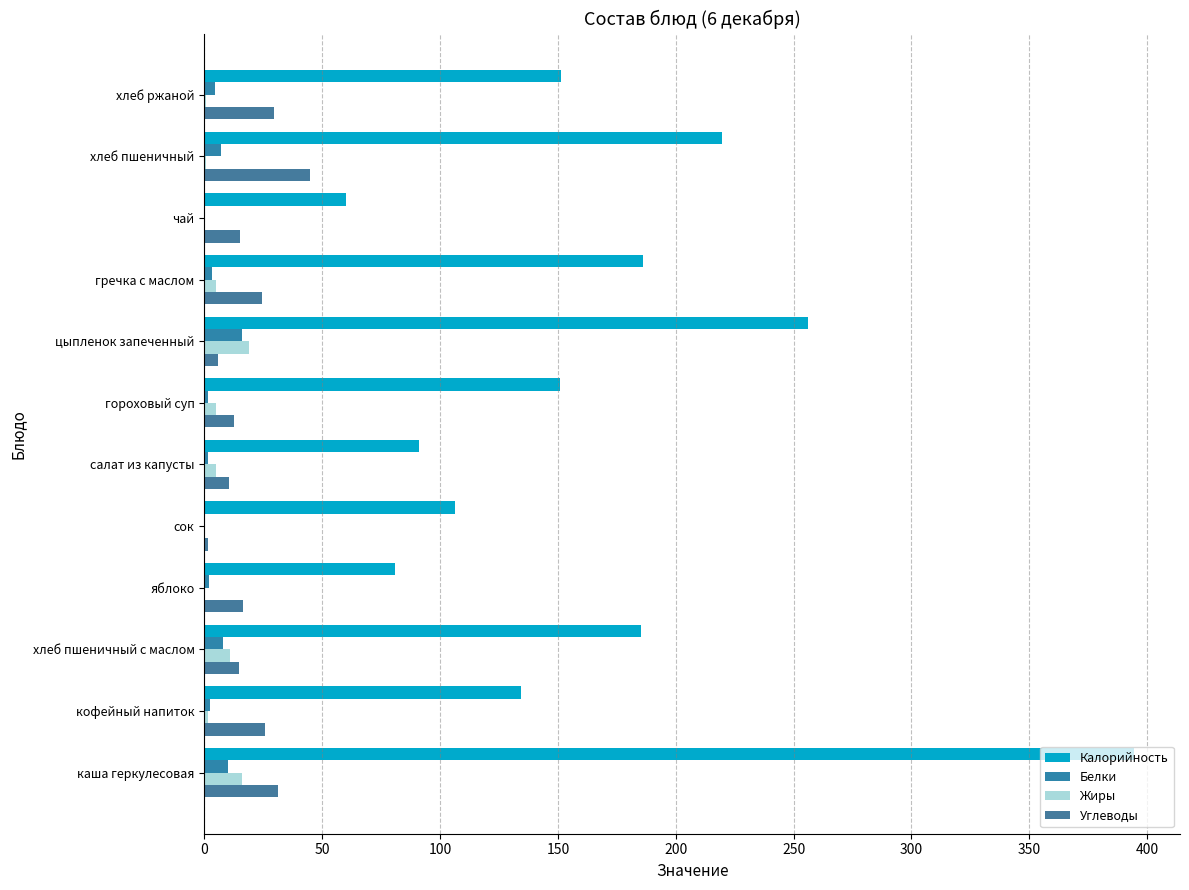

What is the maximum value shown in the chart?

394.2